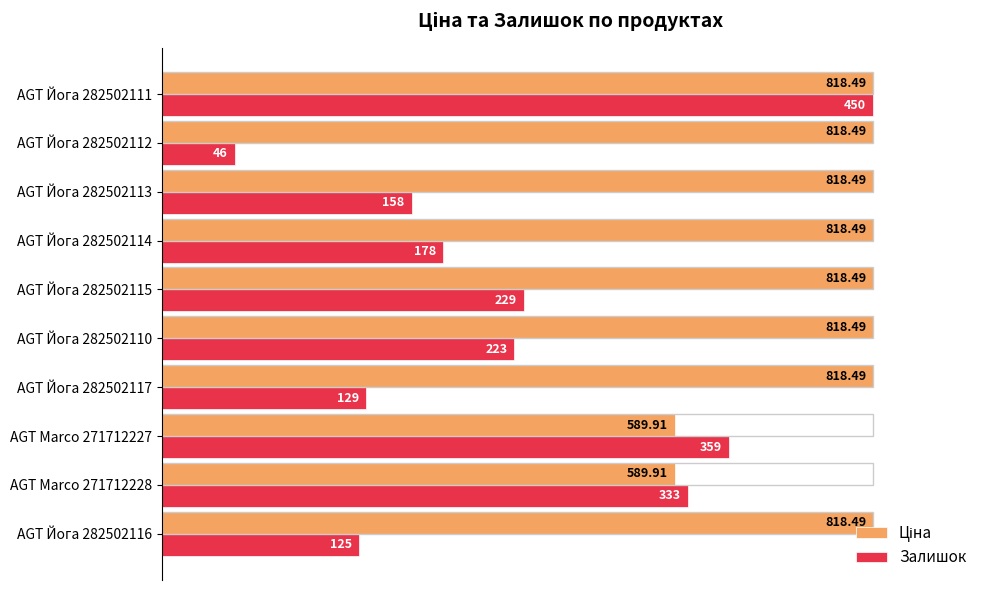

What are all the series names shown in the legend?

Ціна, Залишок